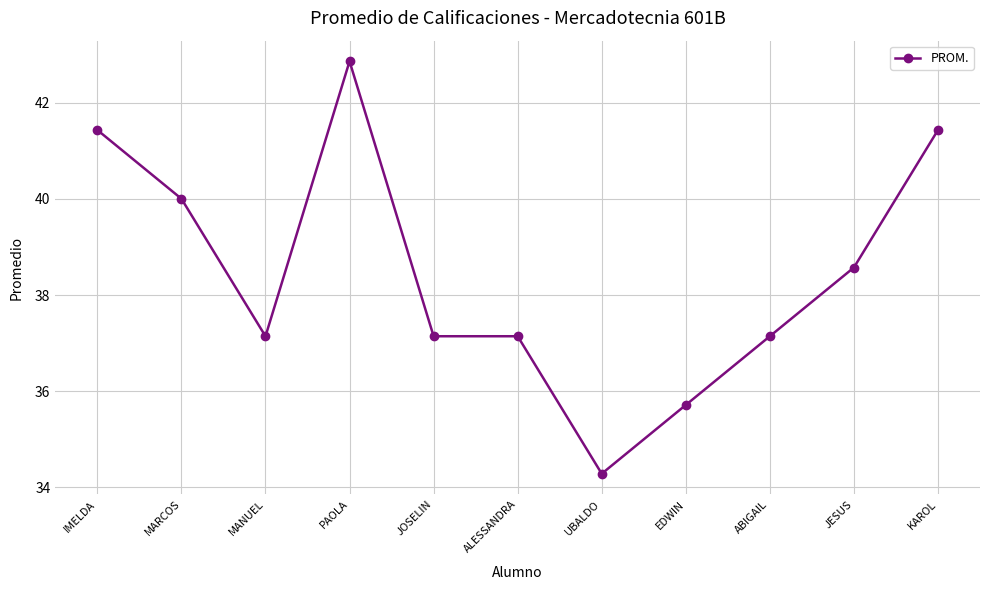

Is this an area chart (filled region under the line)?

No